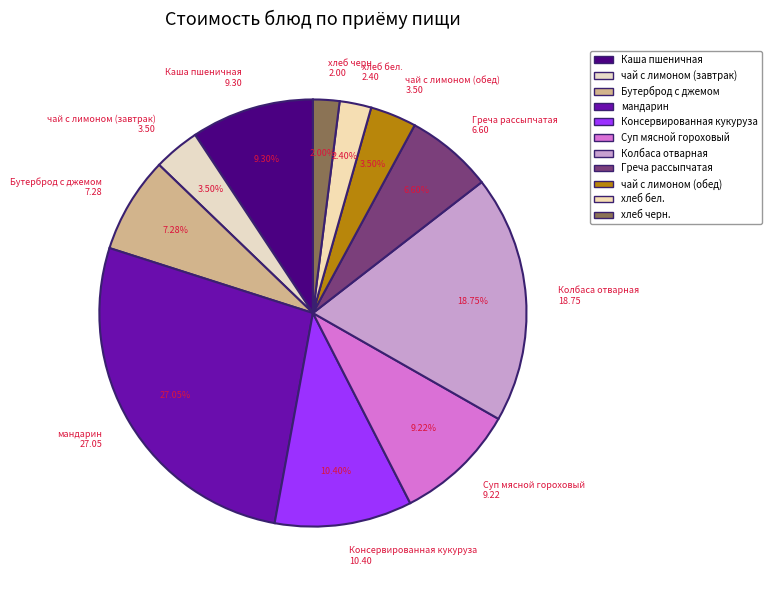

How many segments does this pie chart have?

11